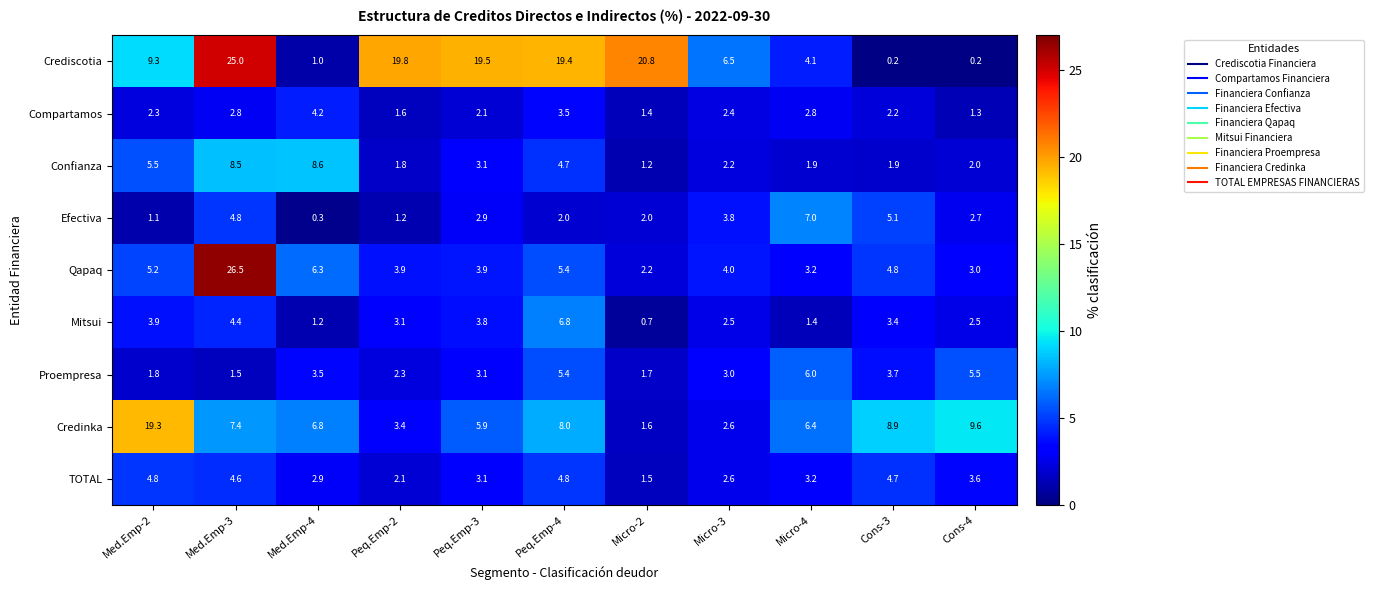

True or false: Mitsui has a value of 1.2 at Med.Emp-3.

False